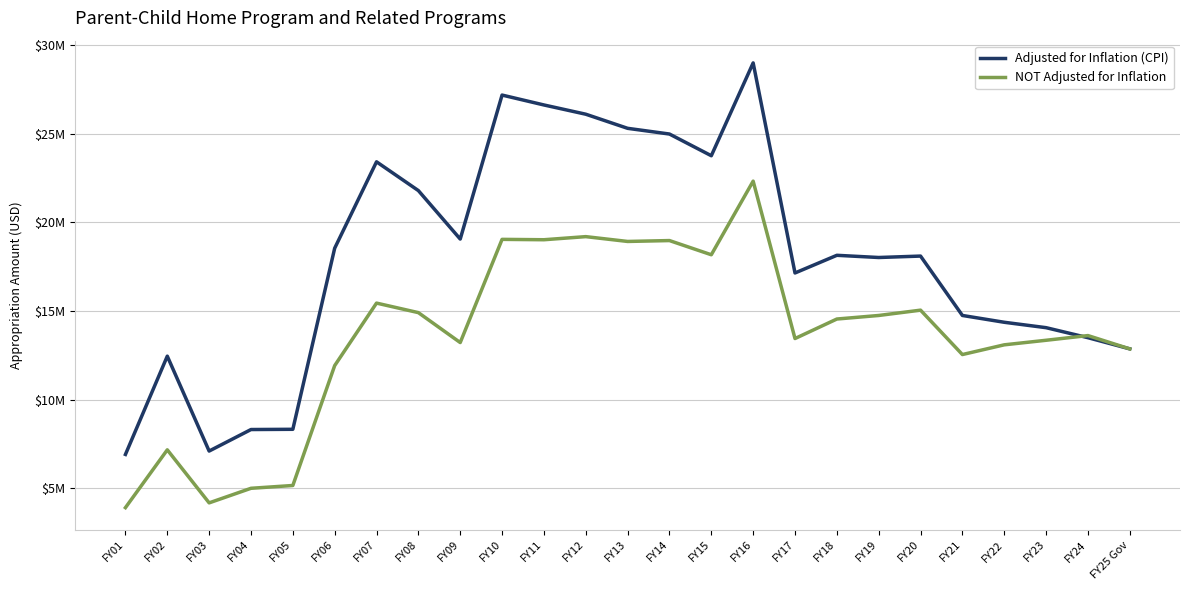

Is this an area chart (filled region under the line)?

No